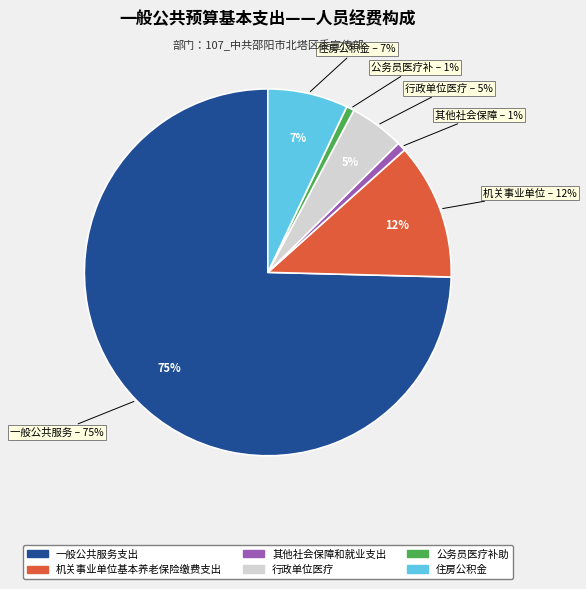

Combined, do 其他社会保障和就业支出 and 住房公积金 account for over 50%?

No